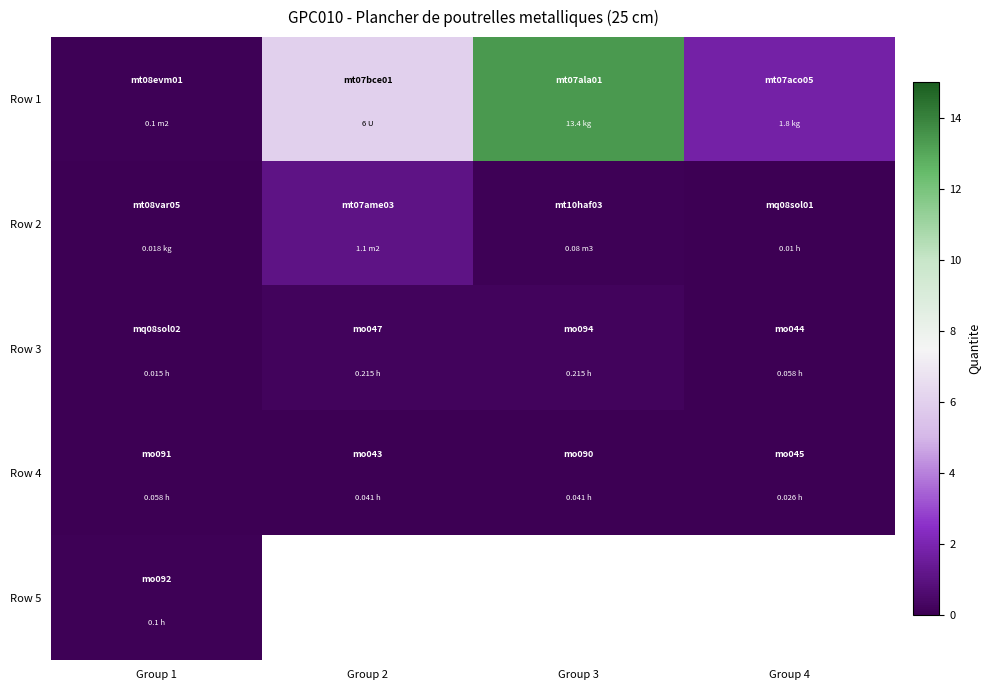

Which series has the largest total across all categories?

Row 1